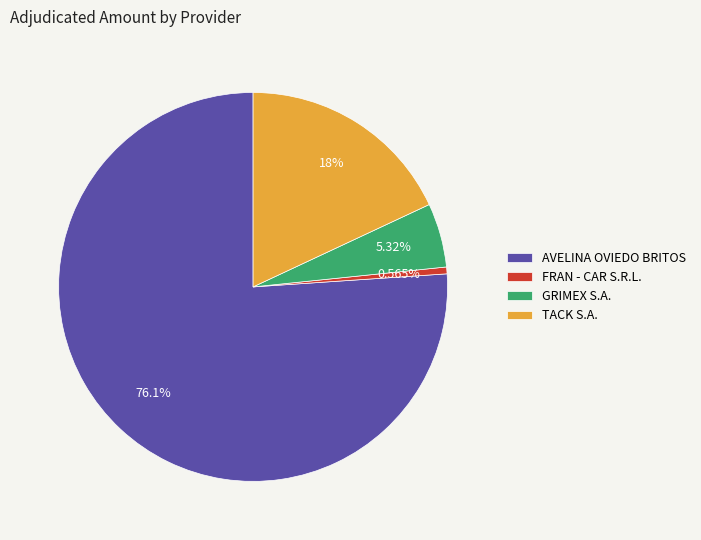

What is the largest slice in the pie chart?

AVELINA OVIEDO BRITOS